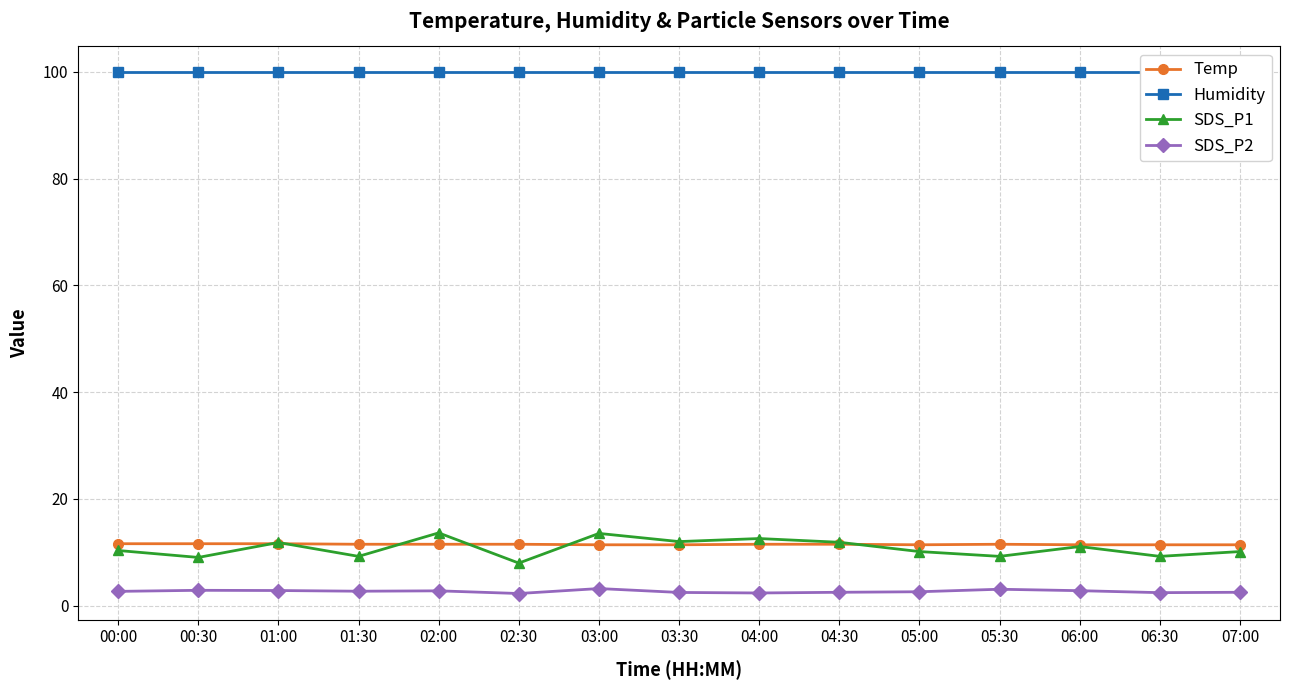

What is the sum of the SDS_P2 values at 00:00 and 07:00?

5.2